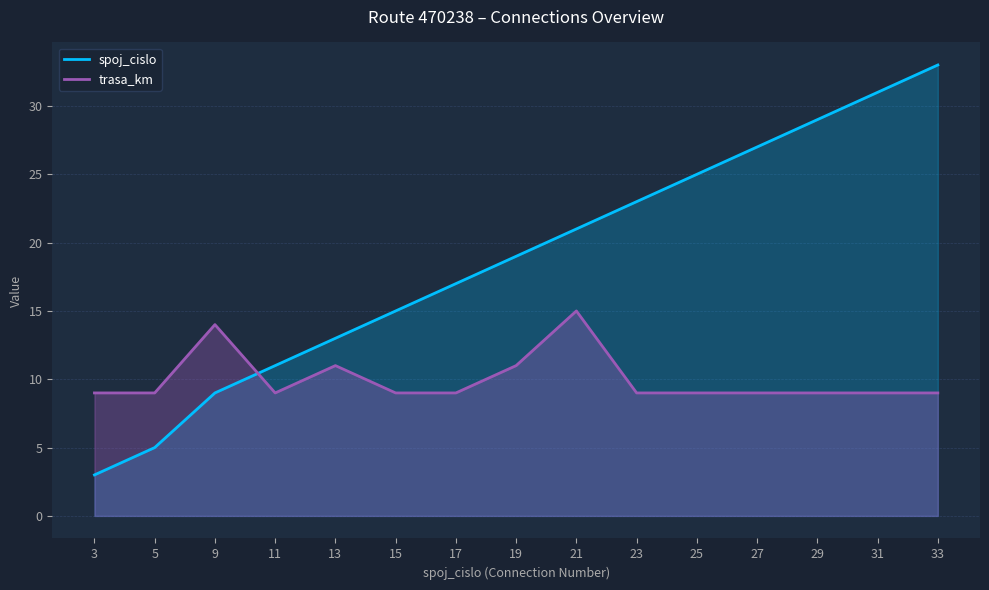

At 9, list the series in order from largest to smallest.

trasa_km, spoj_cislo